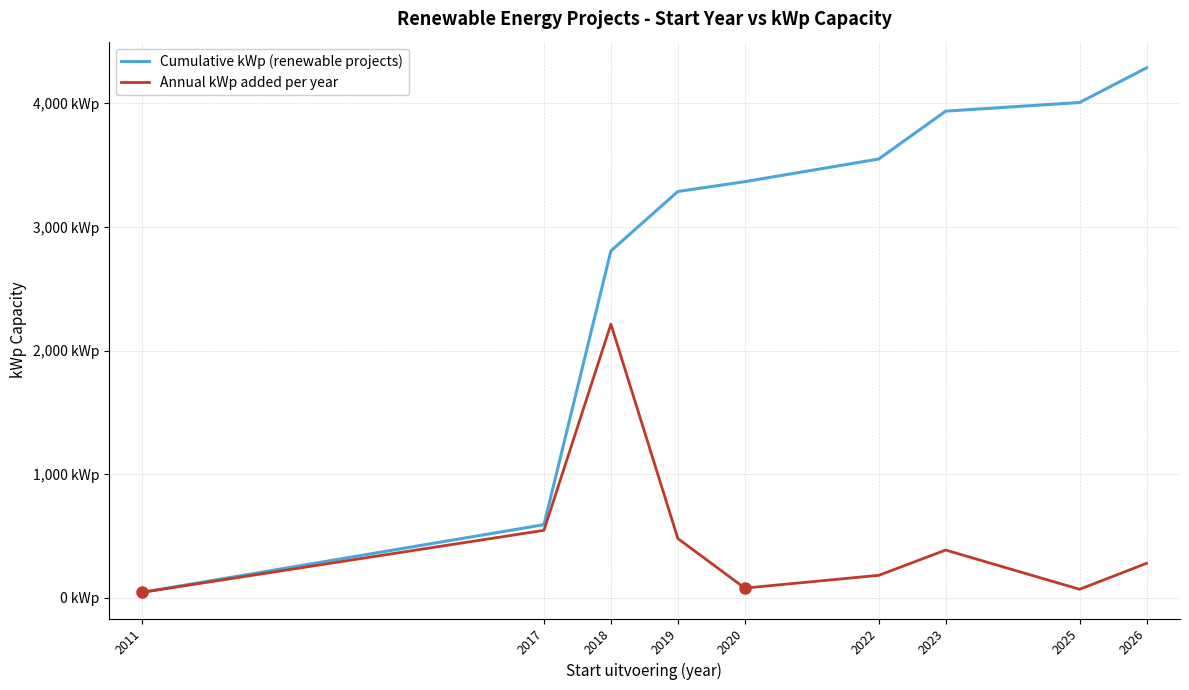

What is the total value across all series at 2025?

4078.1